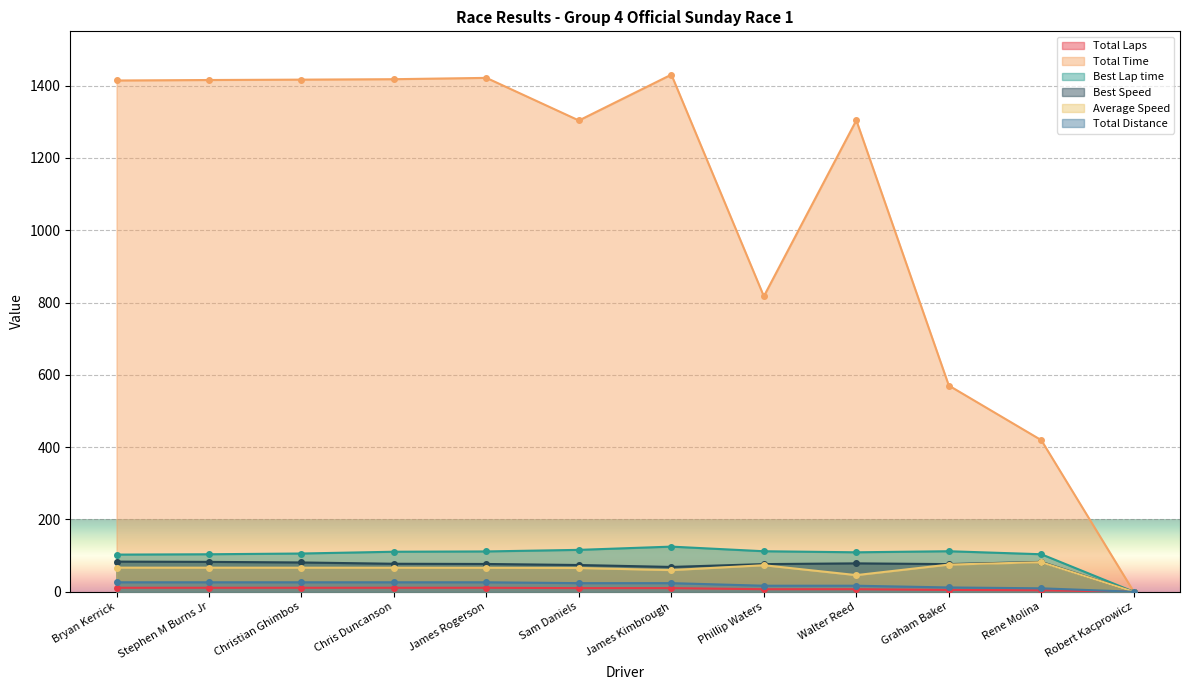

Rank the series at Robert Kacprowicz from highest to lowest value.

Total Laps, Total Time, Best Lap time, Best Speed, Average Speed, Total Distance